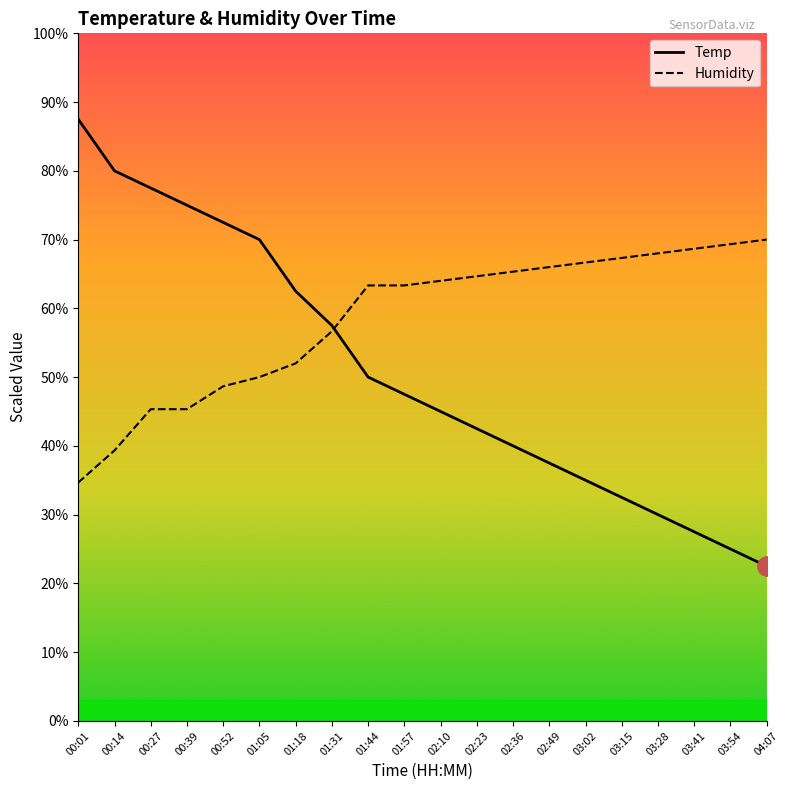

The value of Temp at 00:52 is 72.5. True or false?

True